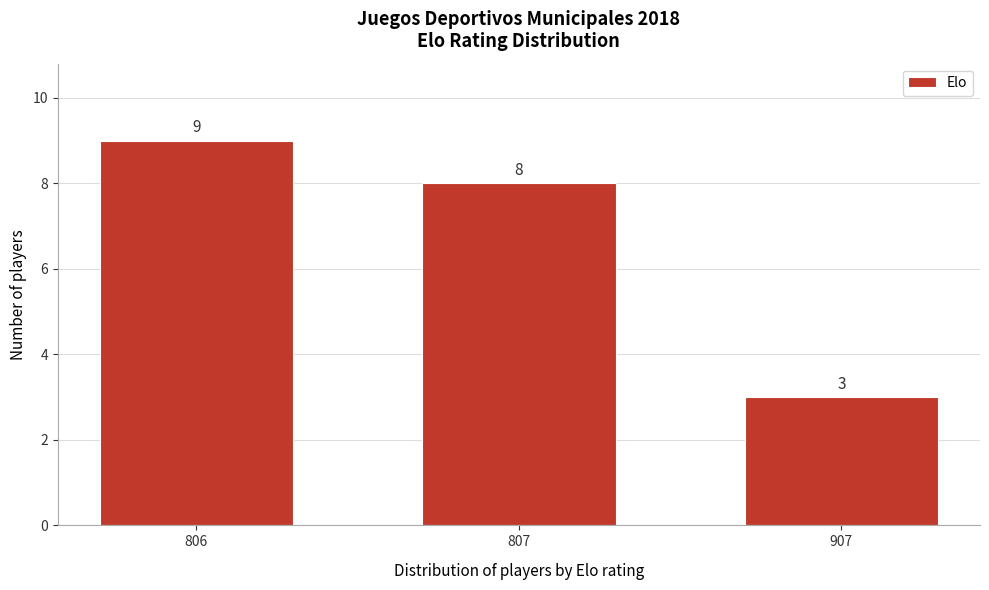

Reading right to left, list all the values displayed in this chart.

3	8	9